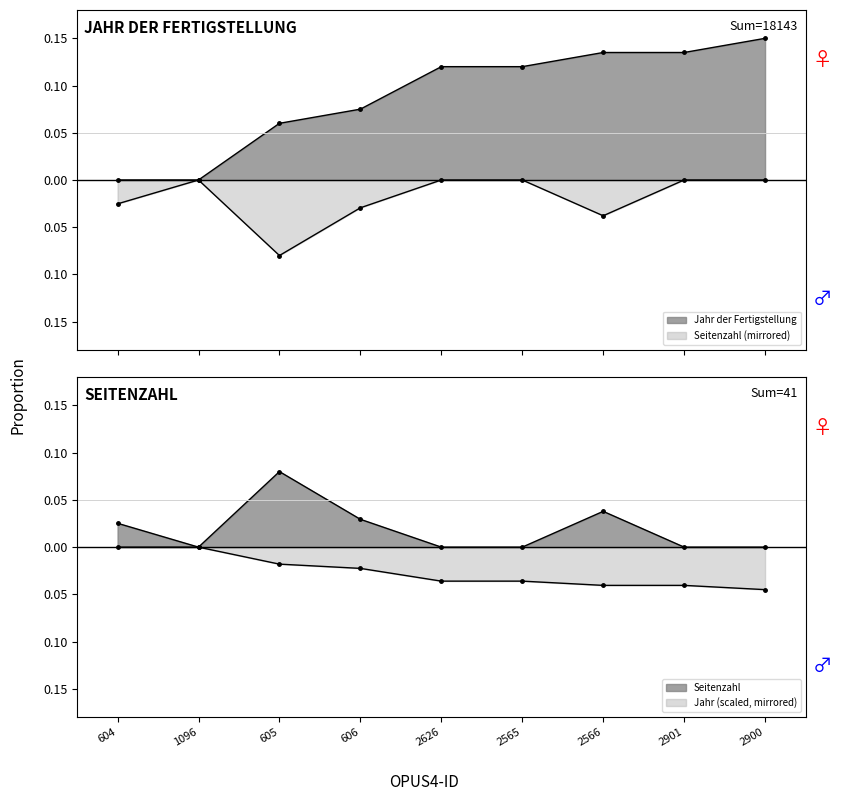

What value does the Jahr der Fertigstellung series have at 2566?

0.1